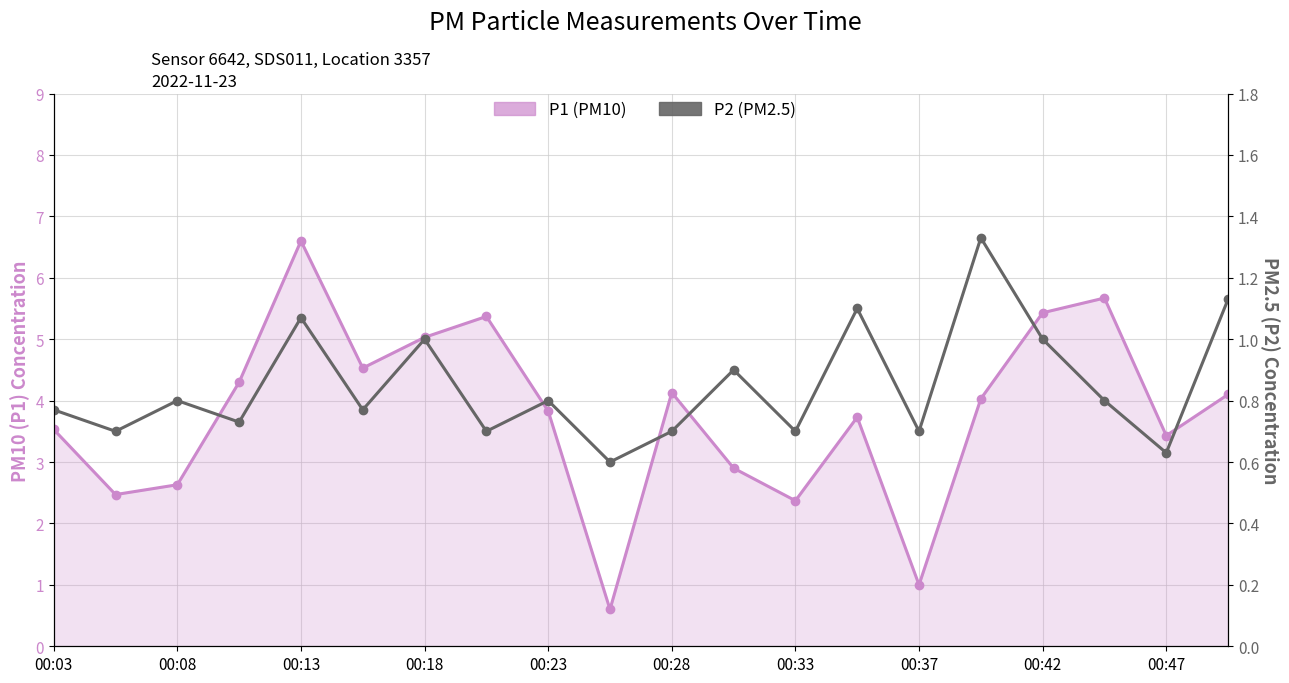

List the series in order of their peak value, lowest first.

P2 (PM2.5), P1 (PM10)